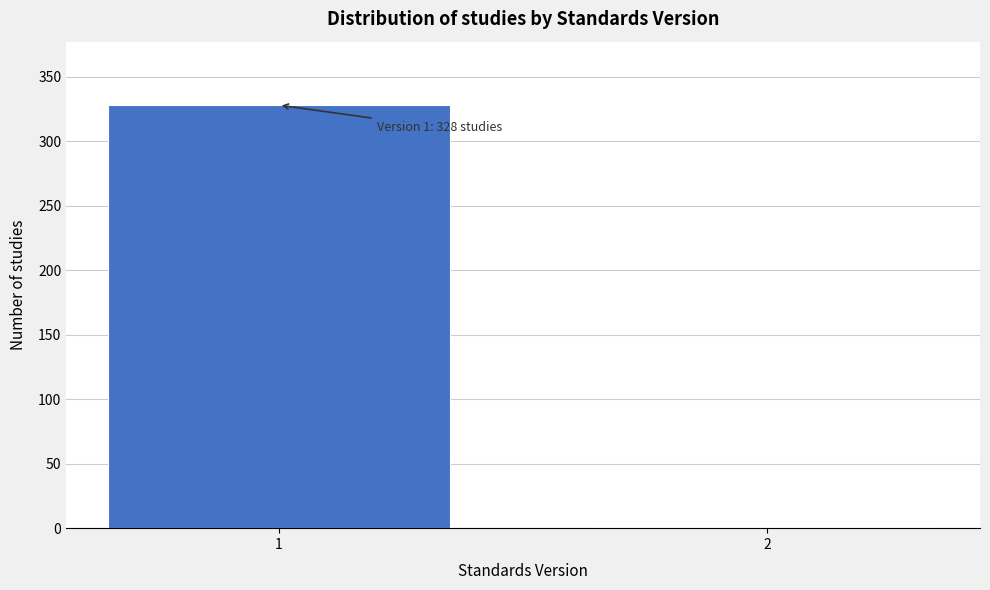

Reading left to right, transcribe all the data shown in this chart.

1=328	2=1